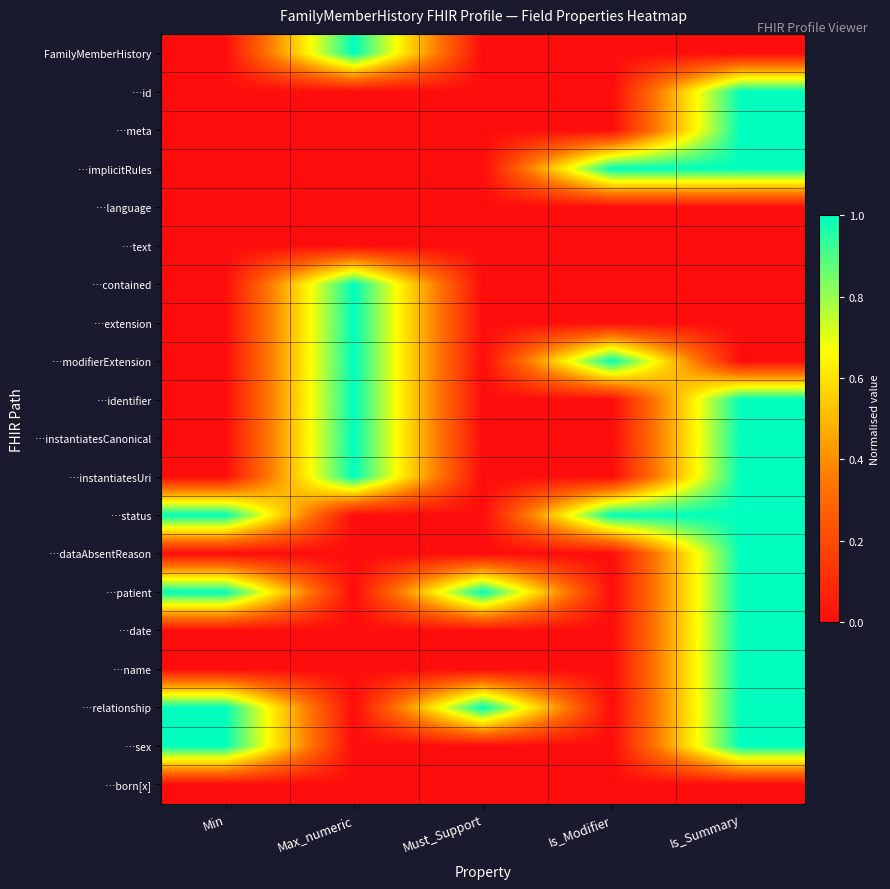

Reading left to right, what are all the values shown in this chart?

FamilyMemberHistory: Min=0	Max_numeric=1	Must_Support=0	Is_Modifier=0	Is_Summary=0
…id: Min=0	Max_numeric=0	Must_Support=0	Is_Modifier=0	Is_Summary=1
…meta: Min=0	Max_numeric=0	Must_Support=0	Is_Modifier=0	Is_Summary=1
…implicitRules: Min=0	Max_numeric=0	Must_Support=0	Is_Modifier=1	Is_Summary=1
…language: Min=0	Max_numeric=0	Must_Support=0	Is_Modifier=0	Is_Summary=0
…text: Min=0	Max_numeric=0	Must_Support=0	Is_Modifier=0	Is_Summary=0
…contained: Min=0	Max_numeric=1	Must_Support=0	Is_Modifier=0	Is_Summary=0
…extension: Min=0	Max_numeric=1	Must_Support=0	Is_Modifier=0	Is_Summary=0
…modifierExtension: Min=0	Max_numeric=1	Must_Support=0	Is_Modifier=1	Is_Summary=0
…identifier: Min=0	Max_numeric=1	Must_Support=0	Is_Modifier=0	Is_Summary=1
…instantiatesCanonical: Min=0	Max_numeric=1	Must_Support=0	Is_Modifier=0	Is_Summary=1
…instantiatesUri: Min=0	Max_numeric=1	Must_Support=0	Is_Modifier=0	Is_Summary=1
…status: Min=1	Max_numeric=0	Must_Support=0	Is_Modifier=1	Is_Summary=1
…dataAbsentReason: Min=0	Max_numeric=0	Must_Support=0	Is_Modifier=0	Is_Summary=1
…patient: Min=1	Max_numeric=0	Must_Support=1	Is_Modifier=0	Is_Summary=1
…date: Min=0	Max_numeric=0	Must_Support=0	Is_Modifier=0	Is_Summary=1
…name: Min=0	Max_numeric=0	Must_Support=0	Is_Modifier=0	Is_Summary=1
…relationship: Min=1	Max_numeric=0	Must_Support=1	Is_Modifier=0	Is_Summary=1
…sex: Min=1	Max_numeric=0	Must_Support=0	Is_Modifier=0	Is_Summary=1
…born[x]: Min=0	Max_numeric=0	Must_Support=0	Is_Modifier=0	Is_Summary=0